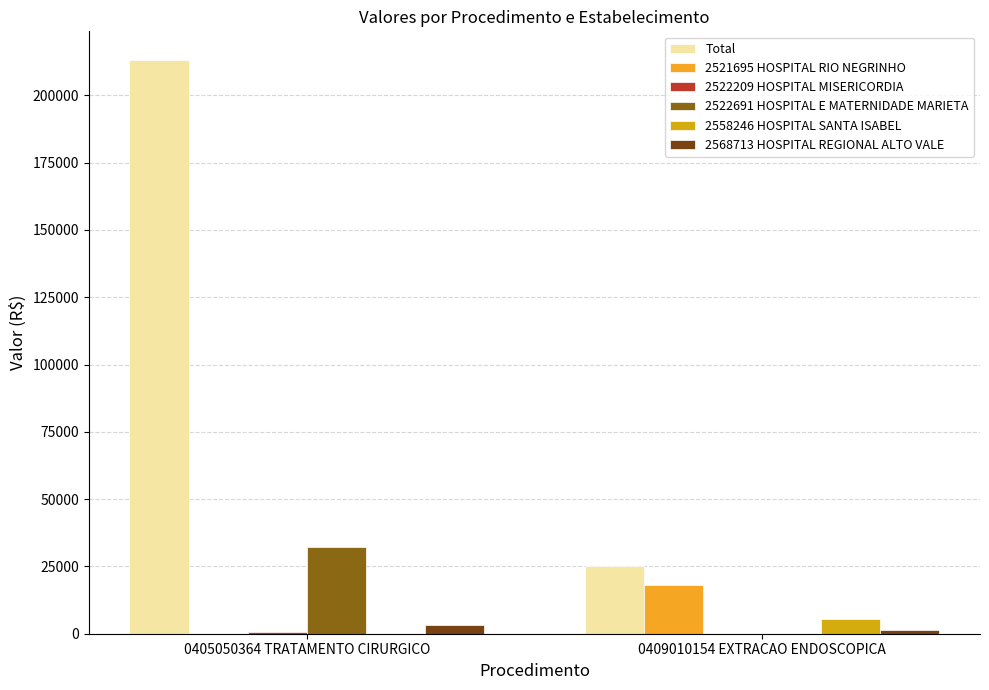

How many groups of bars are there?

2